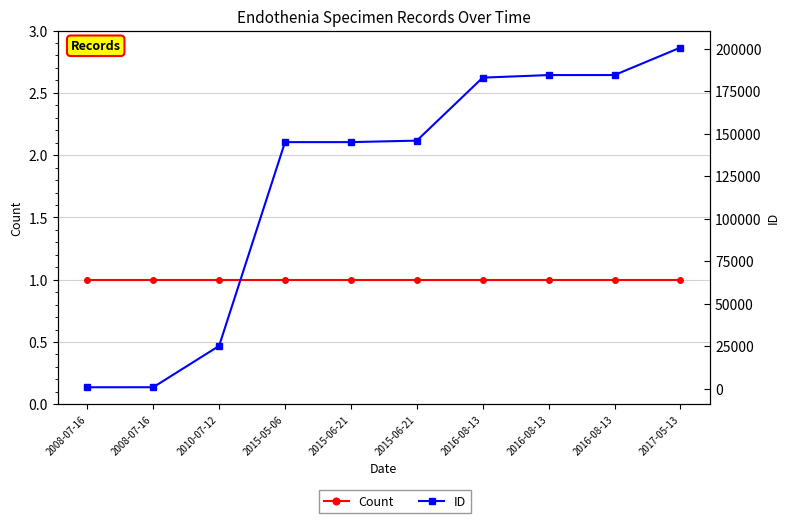

Does the chart have visible grid lines?

Yes